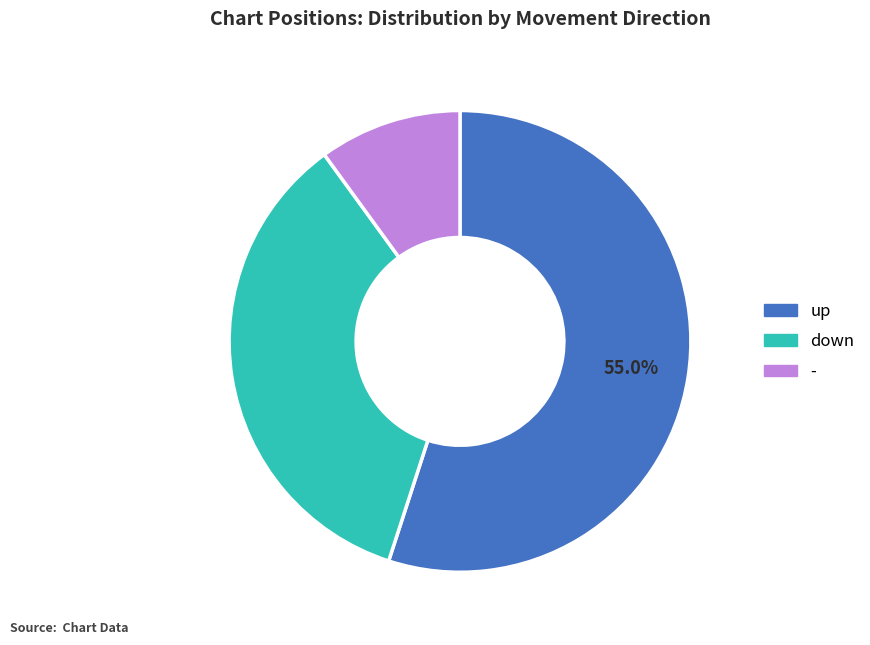

Which category has the biggest portion of the pie?

up